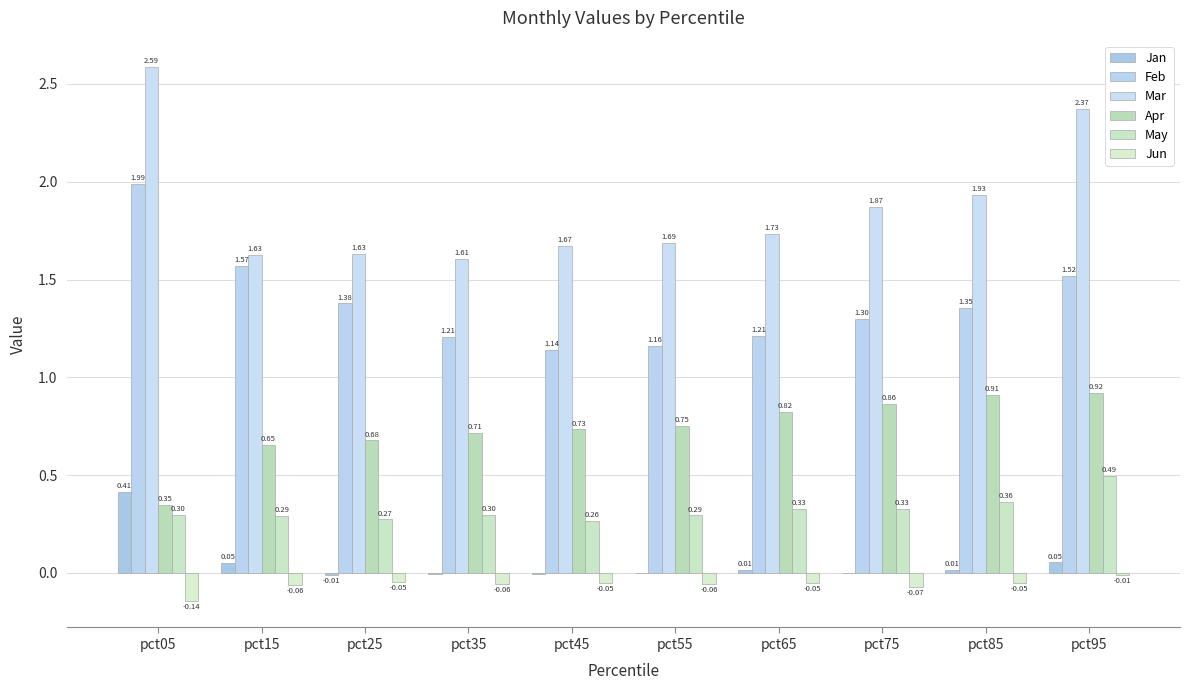

How many data points in Jan are above 0?

6